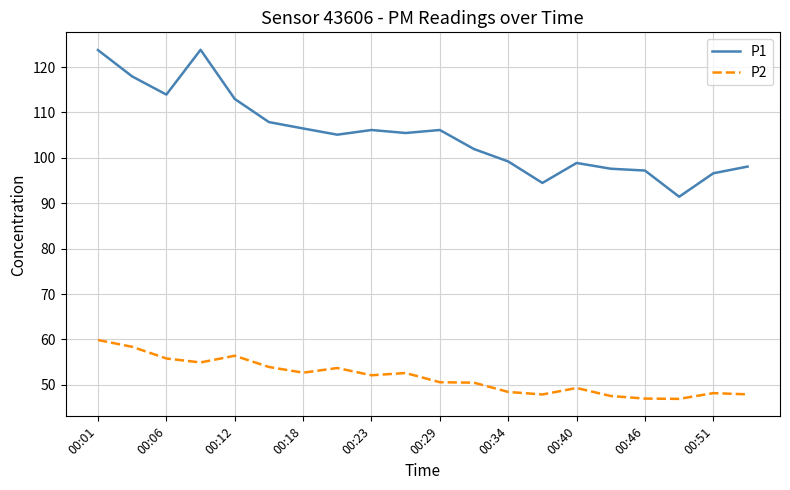

How many categories are shown in the chart?

20